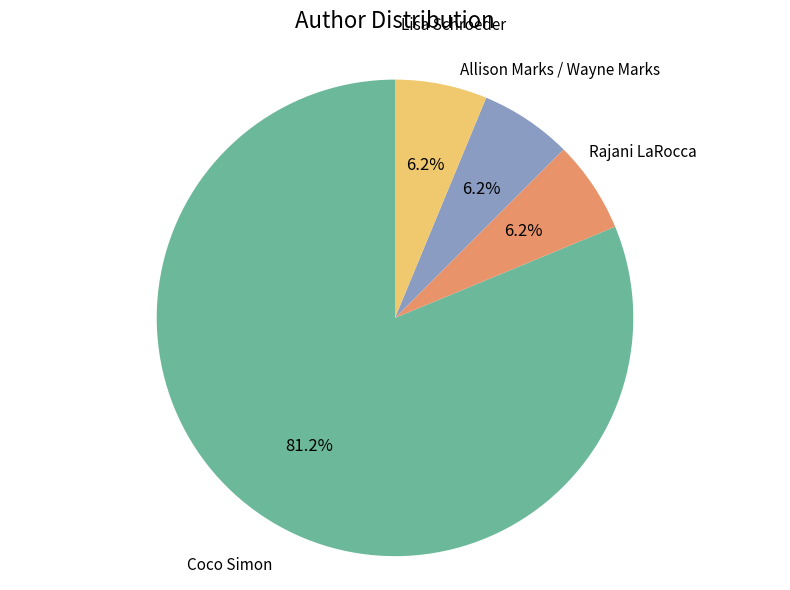

Is there a majority slice in this chart?

Yes